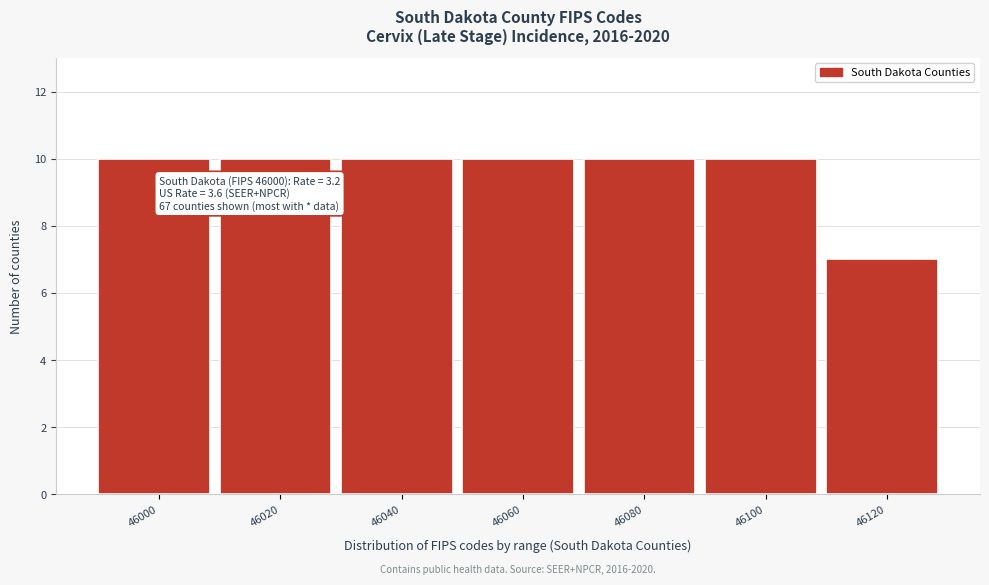

Reading left to right, what are all the values shown in this chart?

46000=10	46020=10	46040=10	46060=10	46080=10	46100=10	46120=7